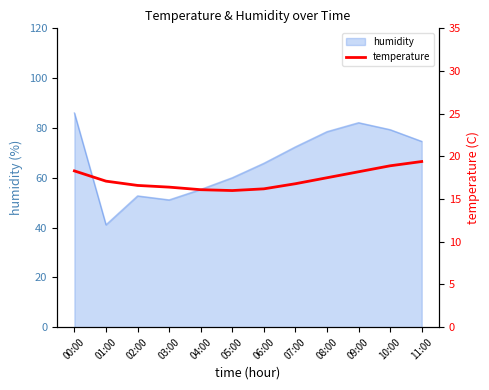

Which has a higher value, 04:00 or 10:00?

10:00